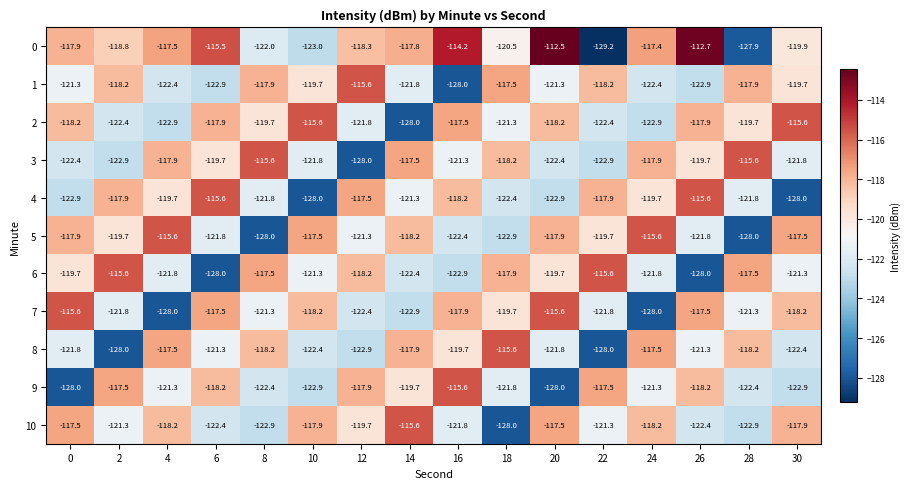

The 1 series shows -122.9 at 26. True or false?

True